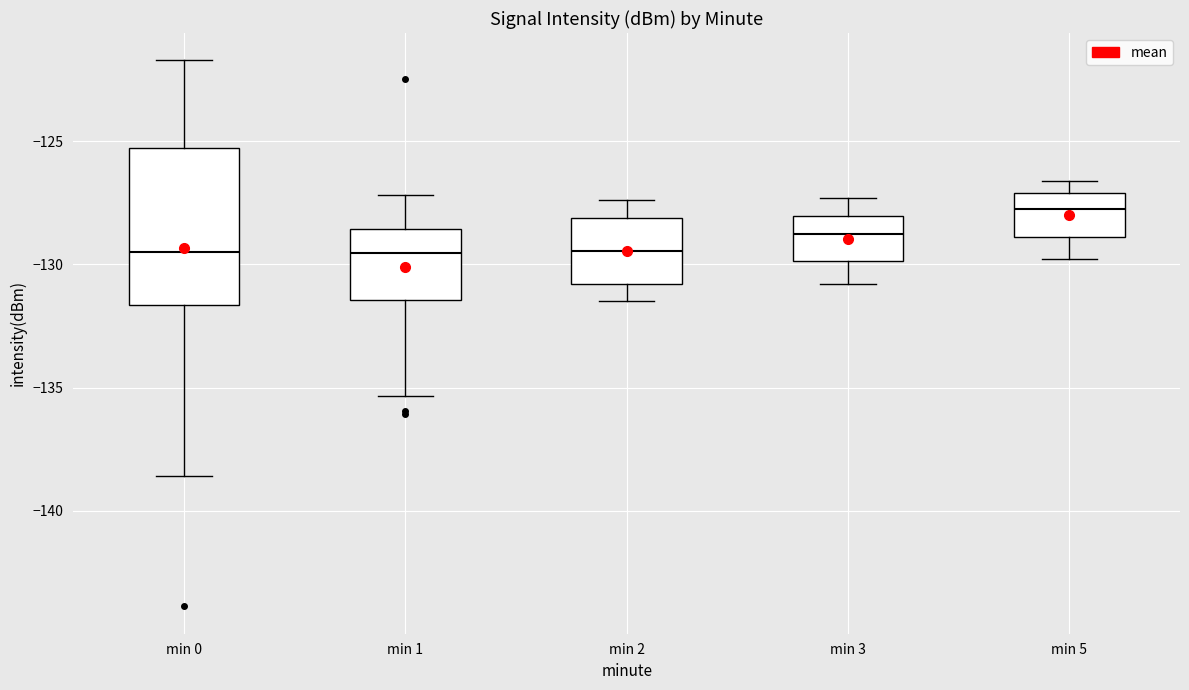

Comparing the boxes themselves (not the whiskers), which one is the tallest?

min 0